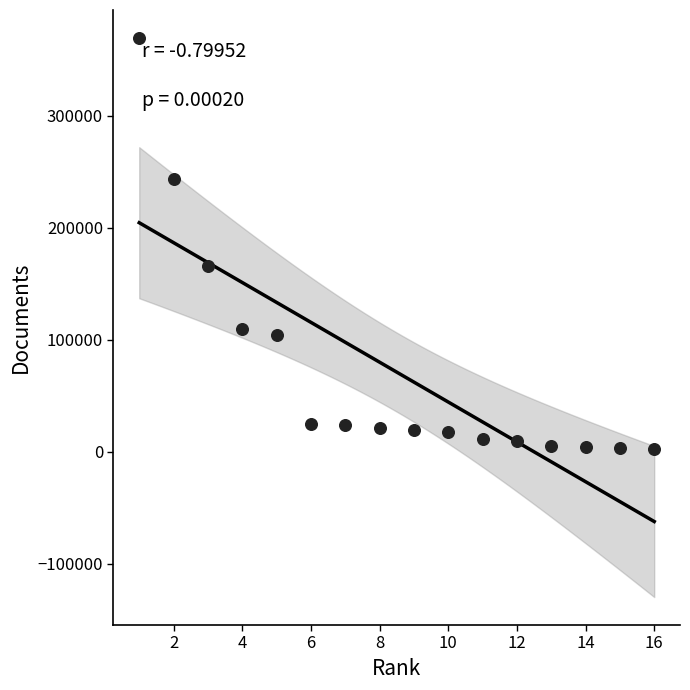

What Y value in the scatter plot is closest to 186116?

166190